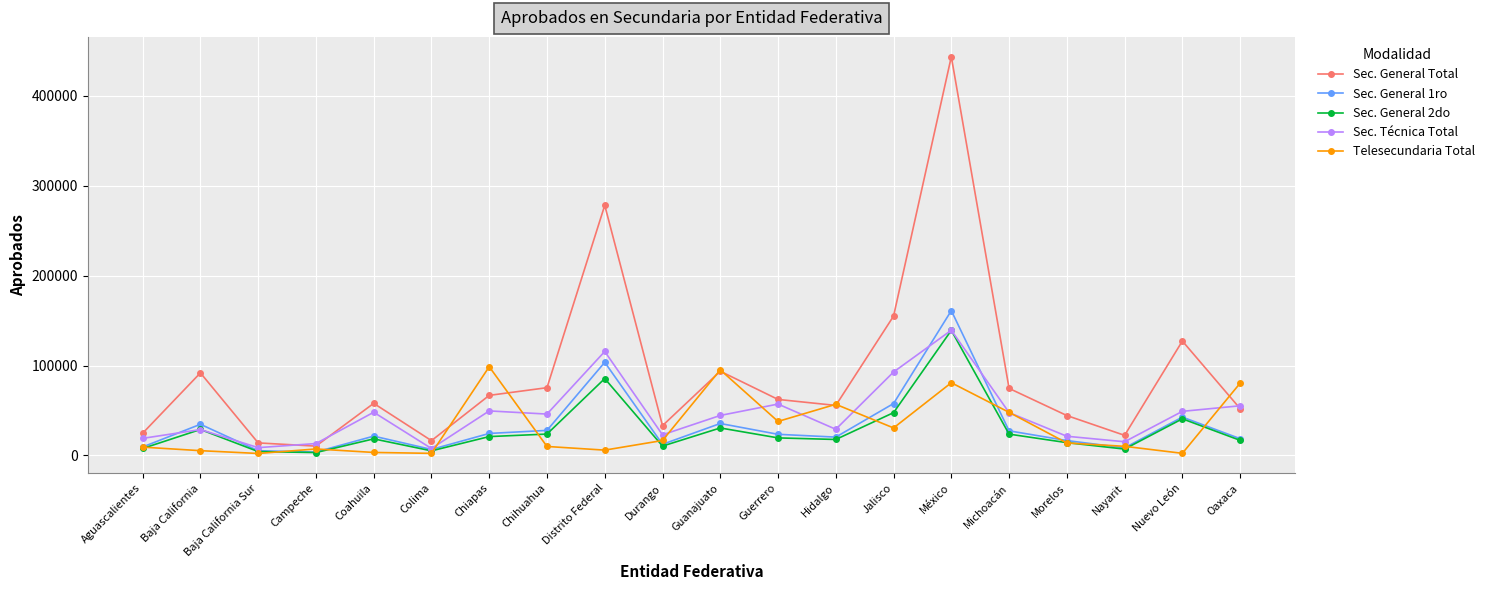

What is the value of the Sec. General 1ro point at the 8th from the left?

27883